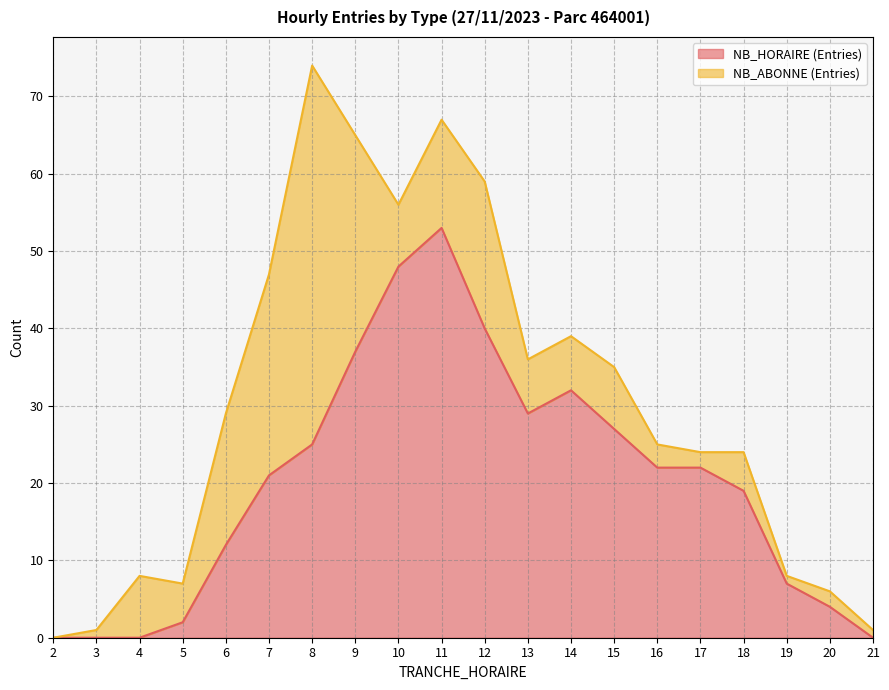

Where is the data nearest to the value 26?

8